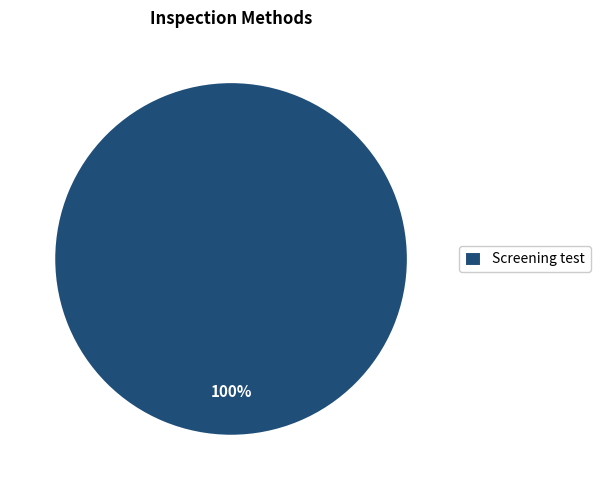

Does any single category account for the majority?

Yes